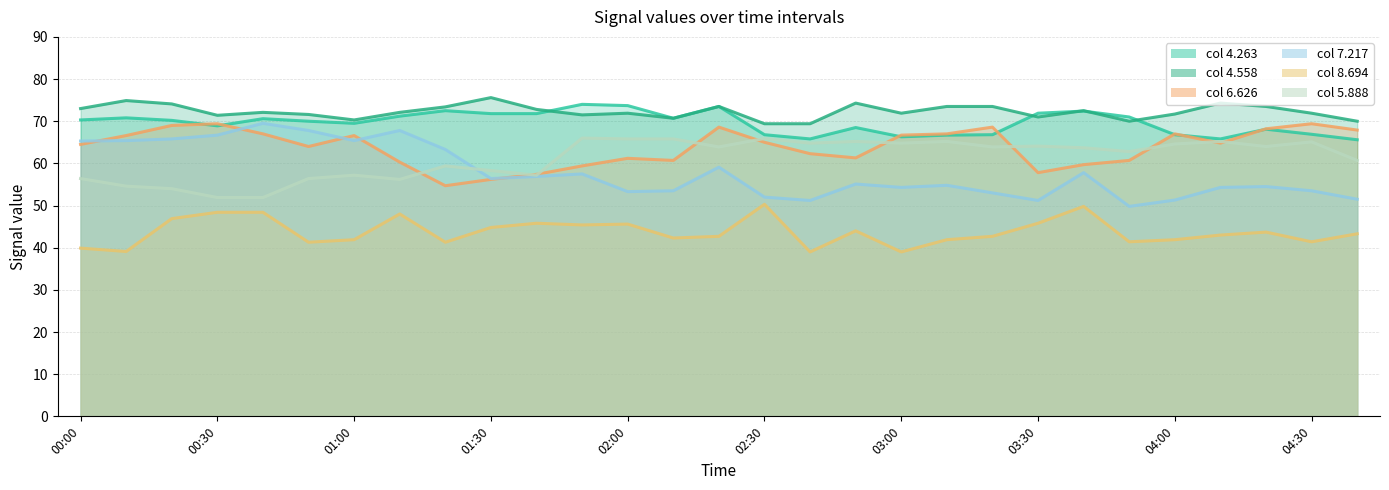

What is the average value of the 5.888 series?

61.2